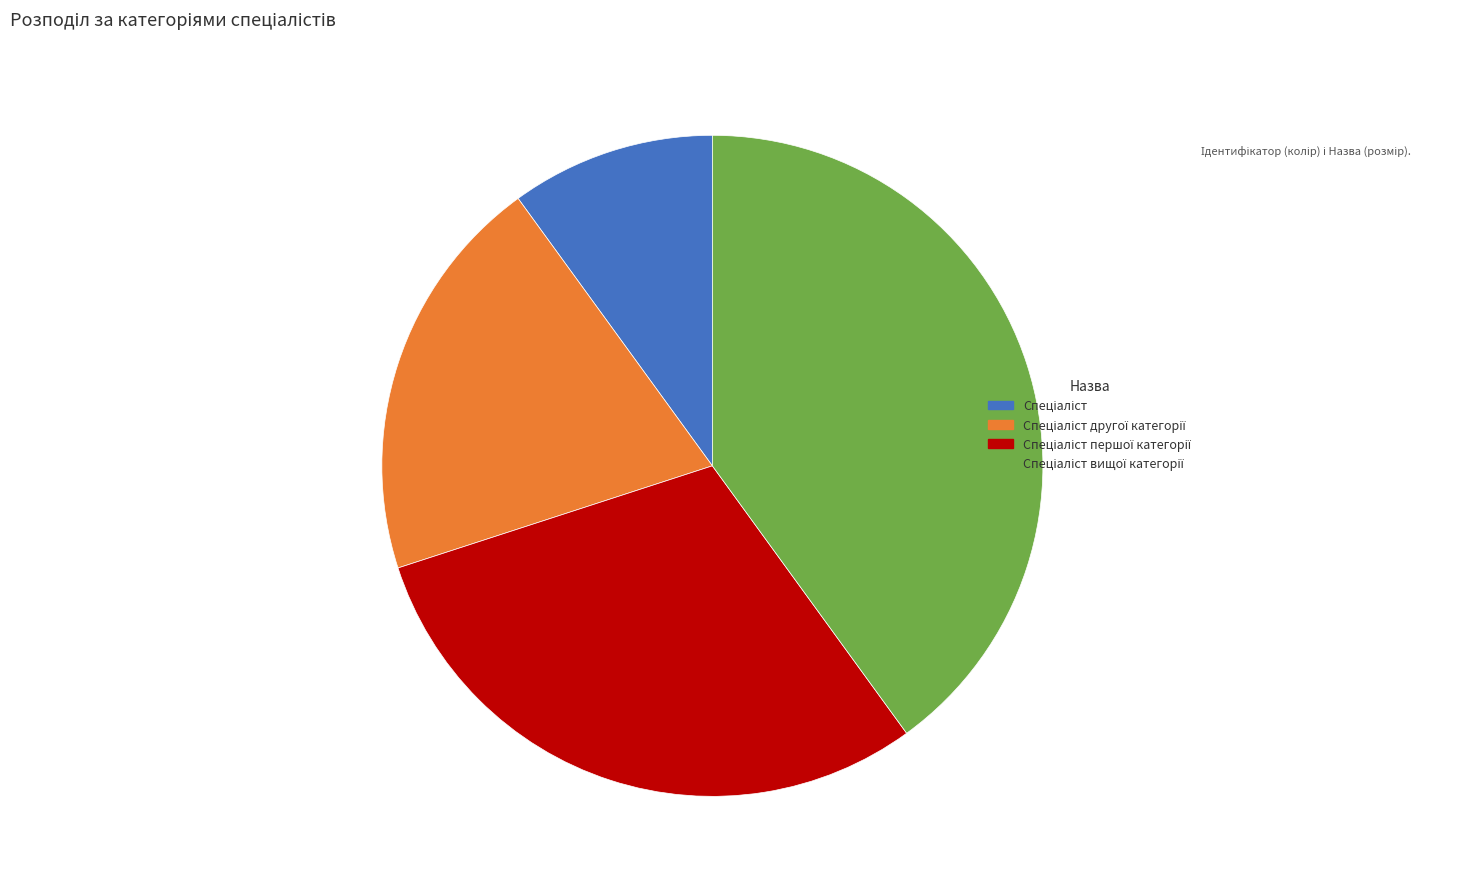

Is there any slice that represents more than half of the pie?

No